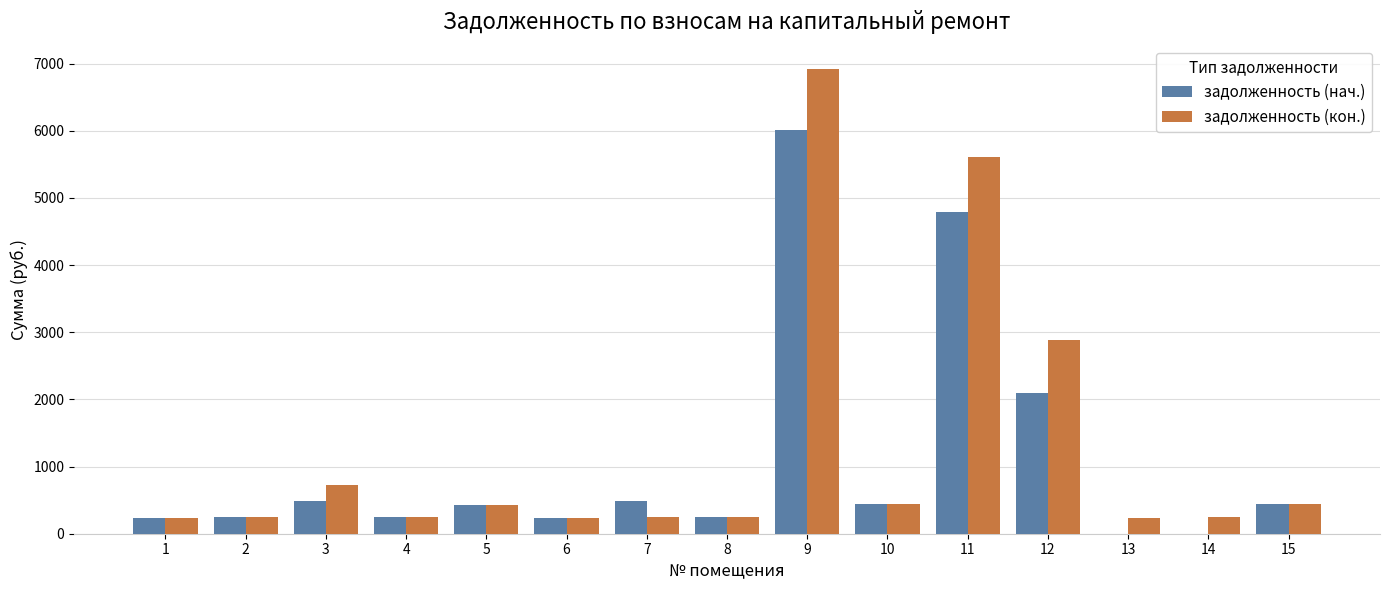

Read the задолженность (кон.) value at 4.

247.0